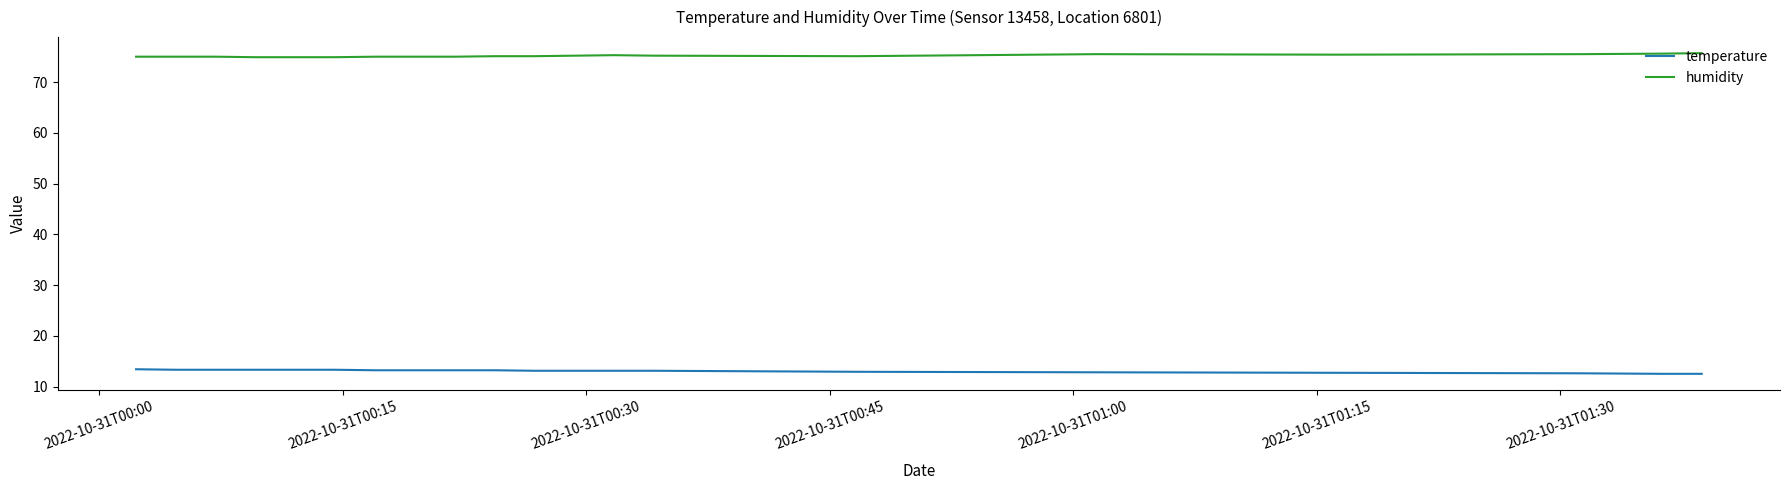

List the series in order of their overall mean, lowest first.

temperature, humidity